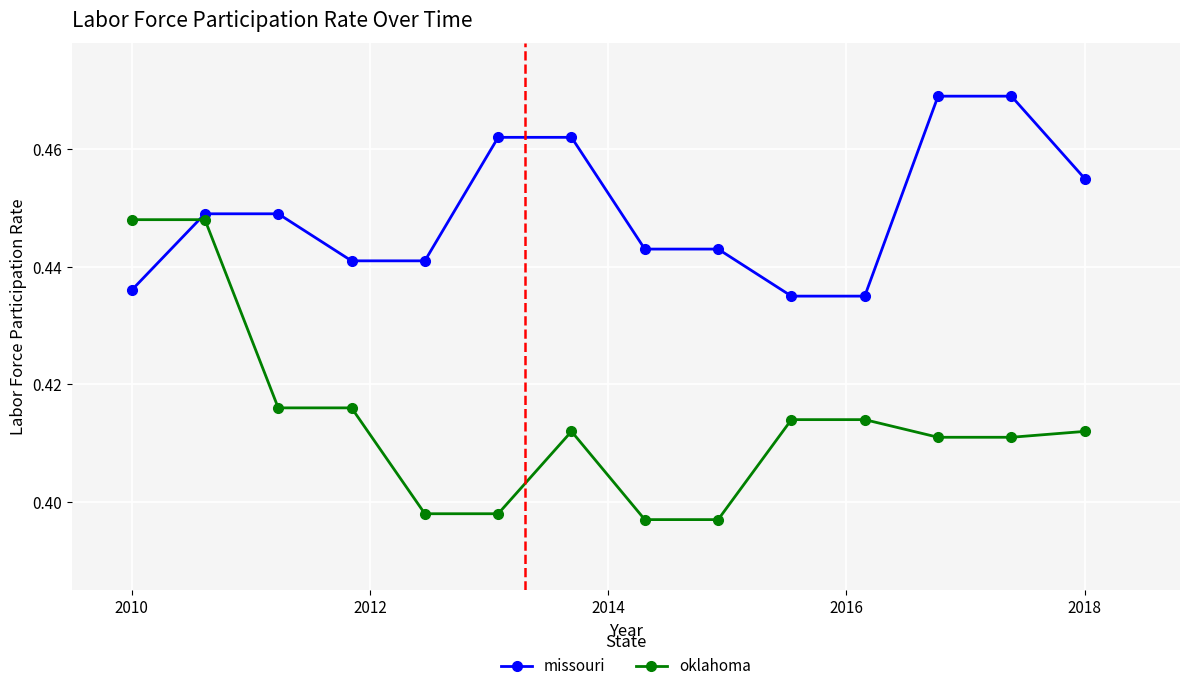

Which series has the largest range (max minus min)?

oklahoma